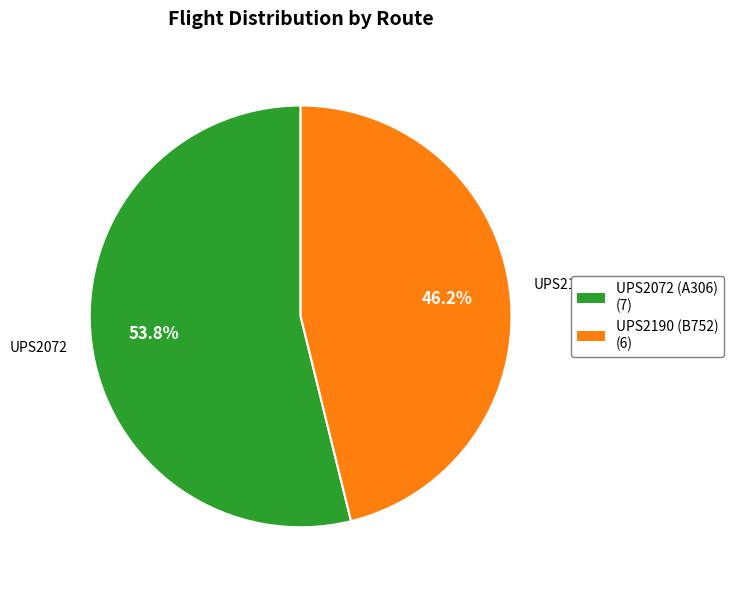

How many slices are in this pie chart?

2